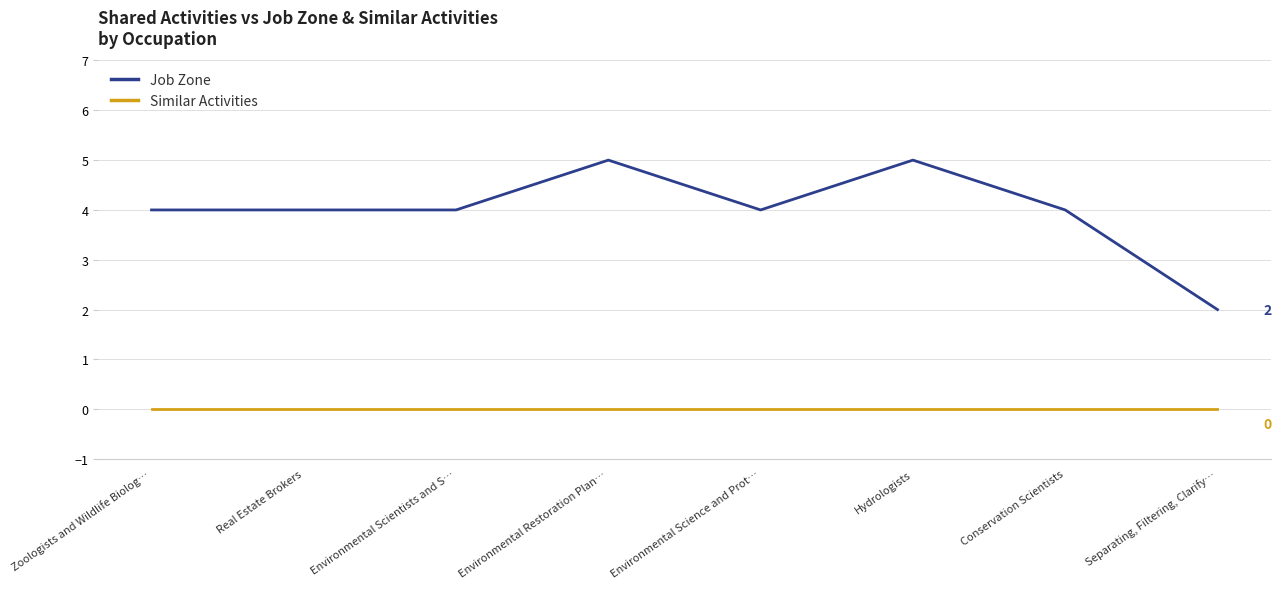

At Environmental Scientists and S…, list the series in order from smallest to largest.

Similar Activities, Job Zone